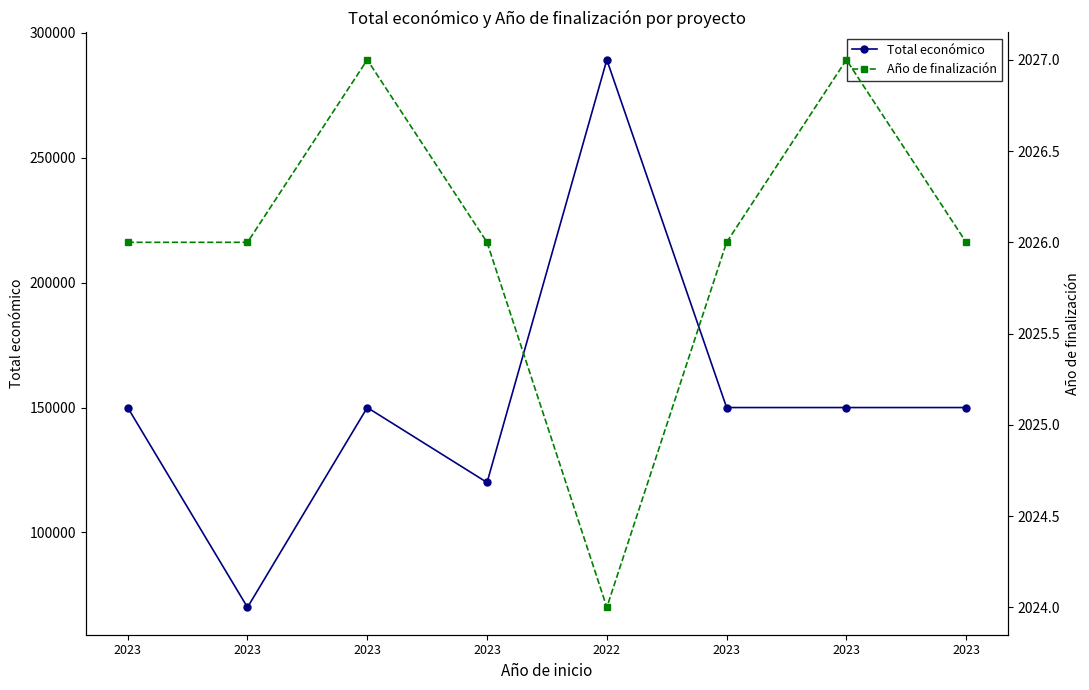

At which category does Año de finalización reach its first local peak?

2023